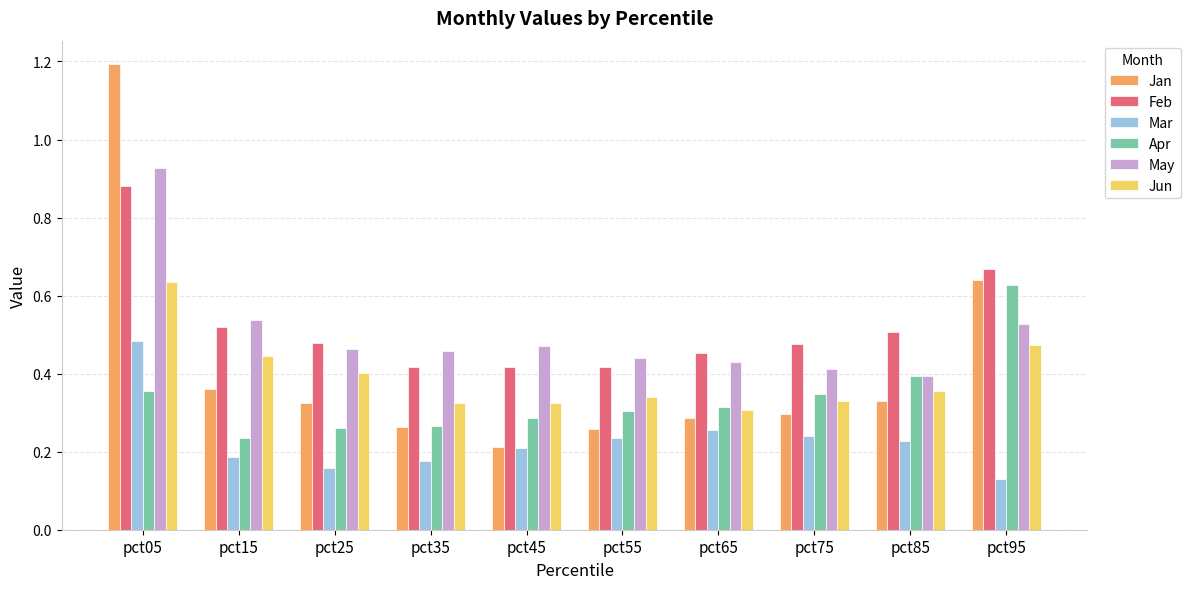

What is the total value across all series at pct35?

1.9